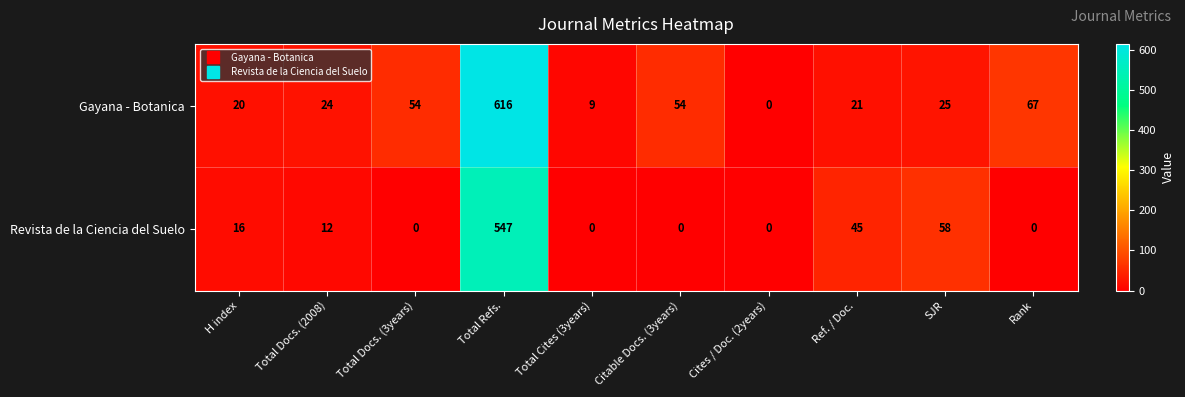

True or false: Gayana - Botanica has a value of 17 at Citable Docs. (3years).

False